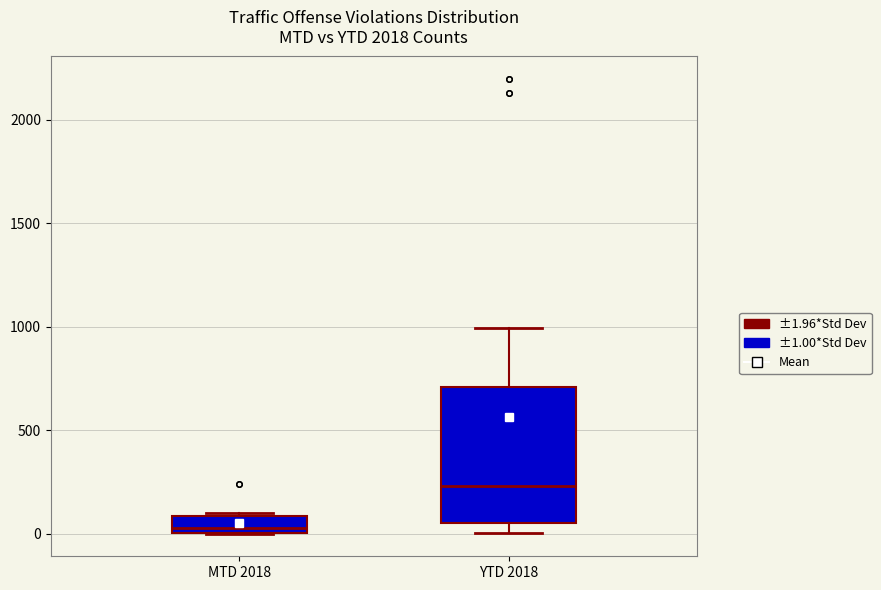

Which box's median line is the highest?

YTD 2018